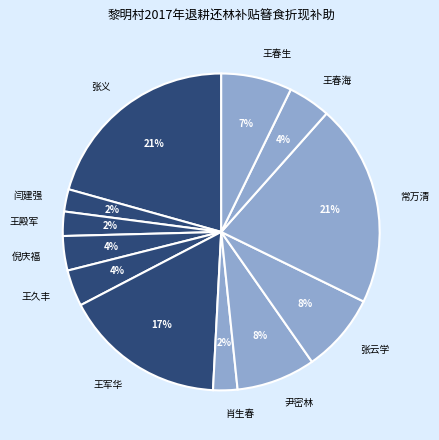

Which has a higher value, 张义 or 王军华?

张义